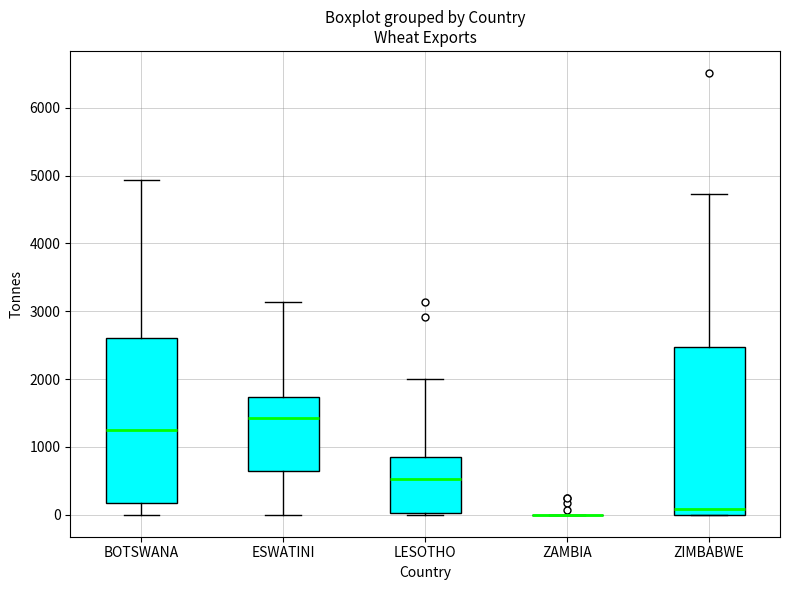

Where does the median line of the box for ZIMBABWE sit on the y-axis? The values are not printed on the chart, so give them approximately, as read against the axis.

100